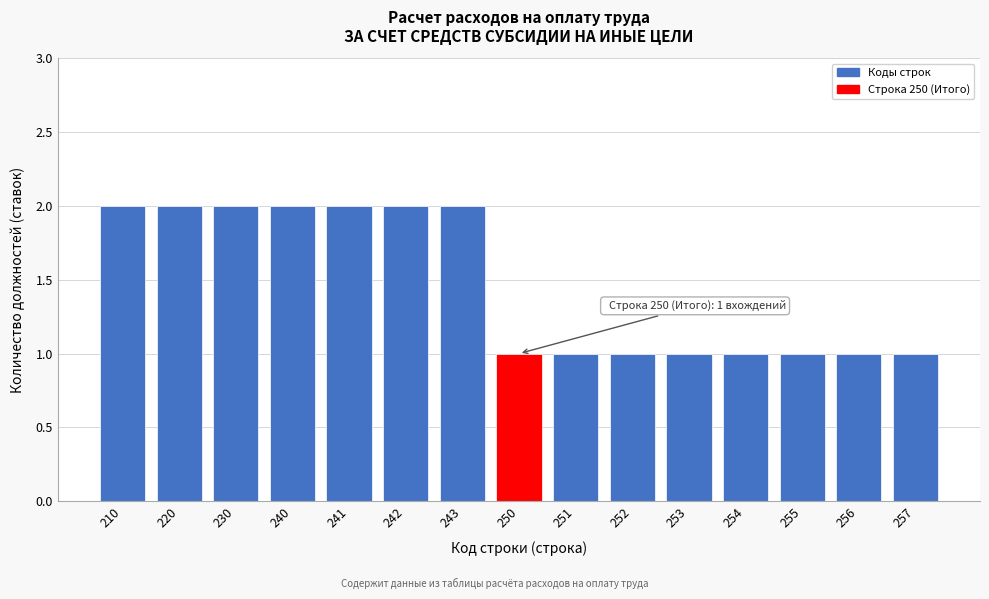

Reading right to left, transcribe all the data shown in this chart.

257=1	256=1	255=1	254=1	253=1	252=1	251=1	250=1	243=2	242=2	241=2	240=2	230=2	220=2	210=2